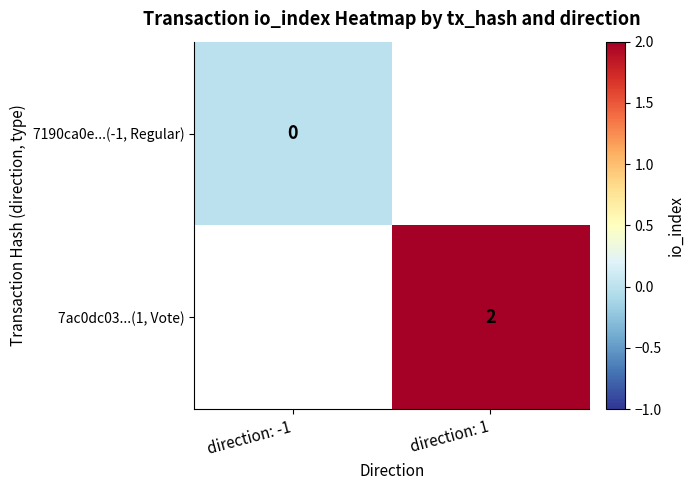

Is it true that 7ac0dc03...(1, Vote) equals 2 at direction: 1?

True